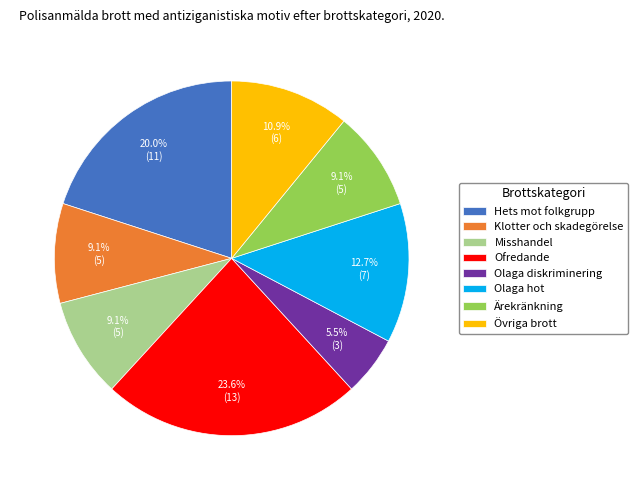

What is the total percentage of Olaga hot and Hets mot folkgrupp?

32.7%